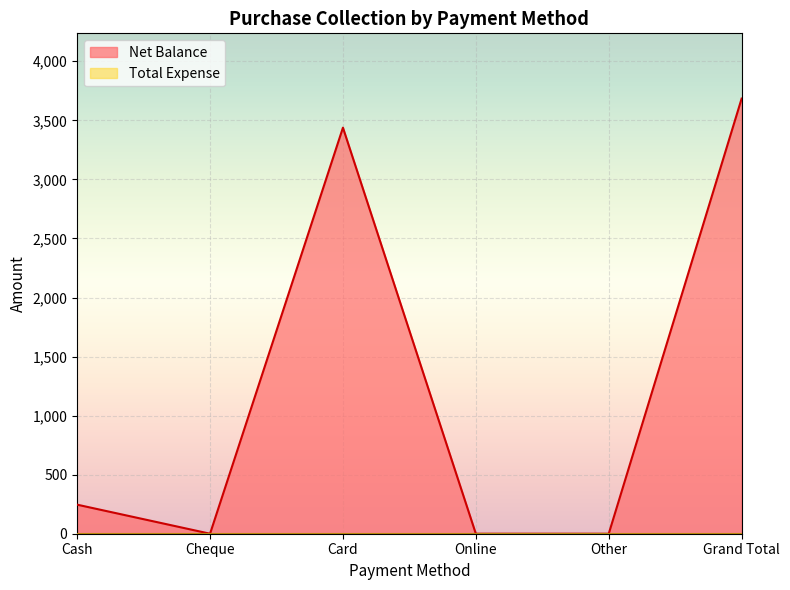

What is the label of the 3rd point from the left?

Card